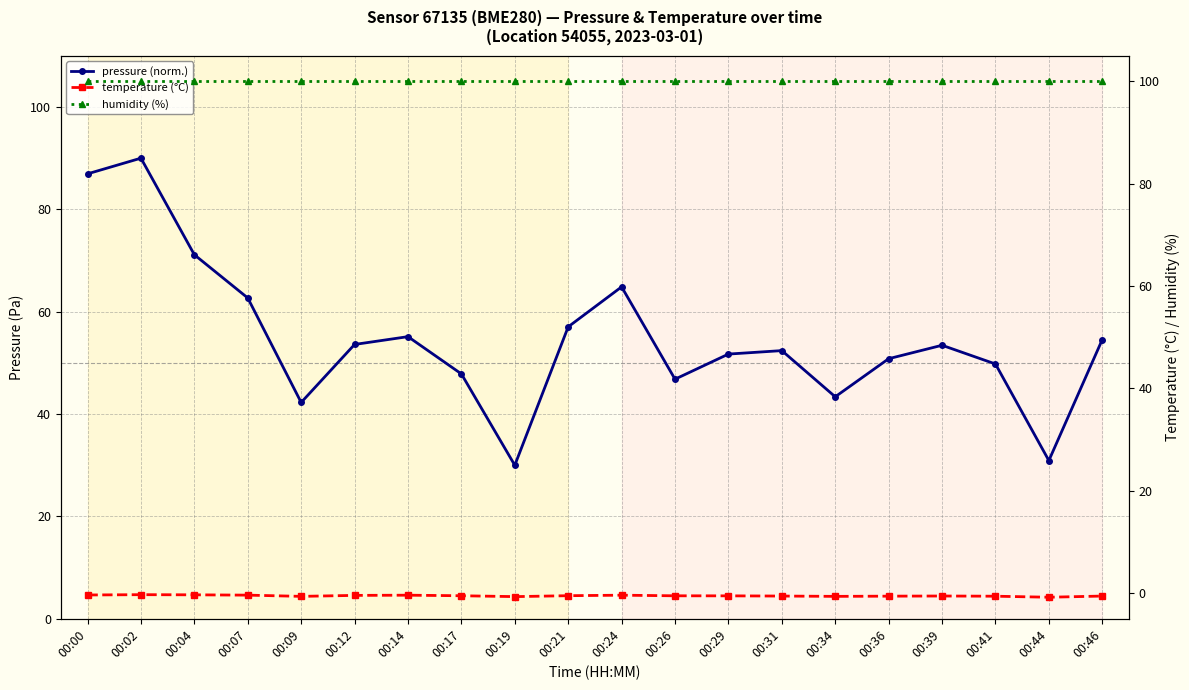

Reading right to left, list all the values displayed in this chart.

pressure (norm.): 00:46=54.5	00:44=30.9	00:41=49.8	00:39=53.4	00:36=50.8	00:34=43.4	00:31=52.4	00:29=51.7	00:26=46.8	00:24=64.9	00:21=57.0	00:19=30.0	00:17=47.8	00:14=55.1	00:12=53.6	00:09=42.3	00:07=62.7	00:04=71.1	00:02=90.0	00:00=86.9
temperature (°C): 00:46=-0.6	00:44=-0.8	00:41=-0.6	00:39=-0.6	00:36=-0.6	00:34=-0.6	00:31=-0.6	00:29=-0.5	00:26=-0.5	00:24=-0.4	00:21=-0.5	00:19=-0.7	00:17=-0.5	00:14=-0.4	00:12=-0.4	00:09=-0.6	00:07=-0.4	00:04=-0.3	00:02=-0.3	00:00=-0.3
humidity (%): 00:46=100.0	00:44=100.0	00:41=100.0	00:39=100.0	00:36=100.0	00:34=100.0	00:31=100.0	00:29=100.0	00:26=100.0	00:24=100.0	00:21=100.0	00:19=100.0	00:17=100.0	00:14=100.0	00:12=100.0	00:09=100.0	00:07=100.0	00:04=100.0	00:02=100.0	00:00=100.0